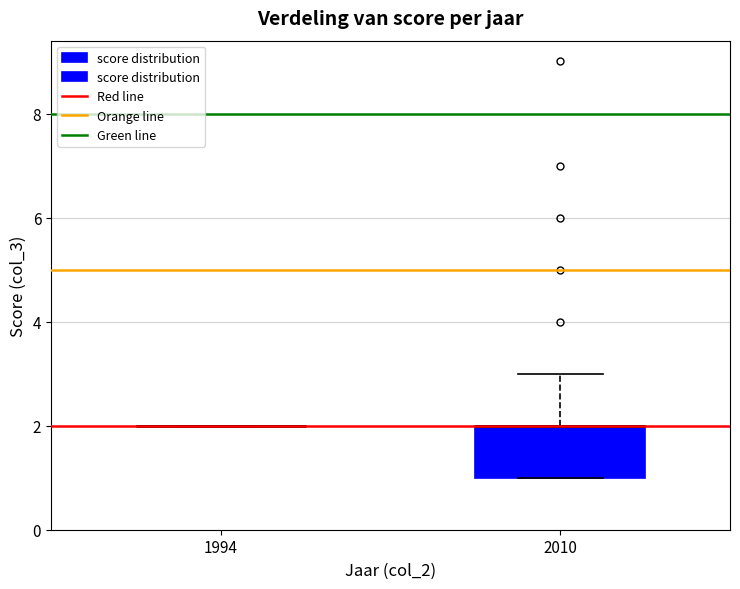

Which box is the tallest, from its lower edge to its upper edge?

2010